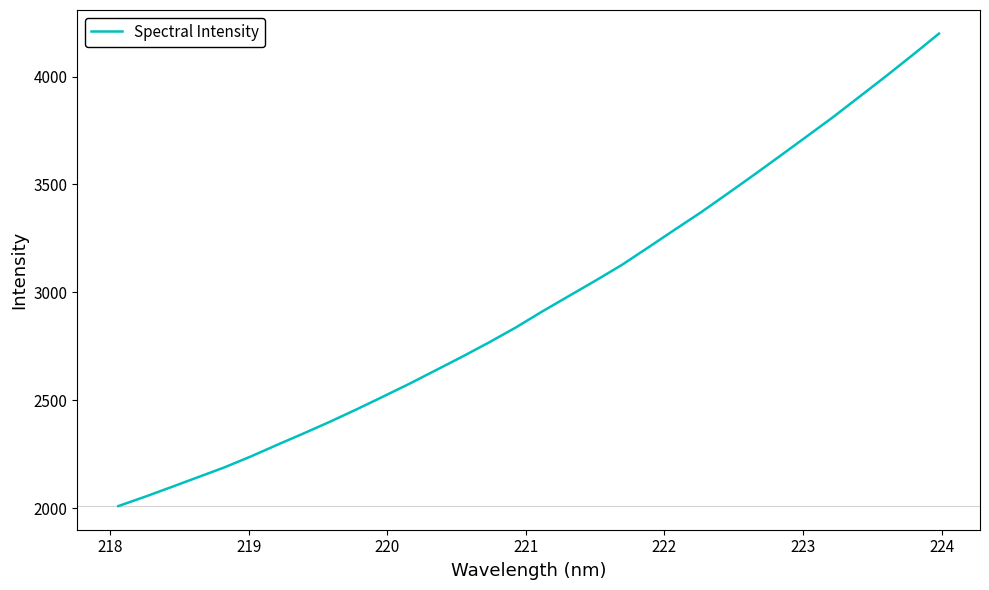

What is the greatest value displayed?

4199.4